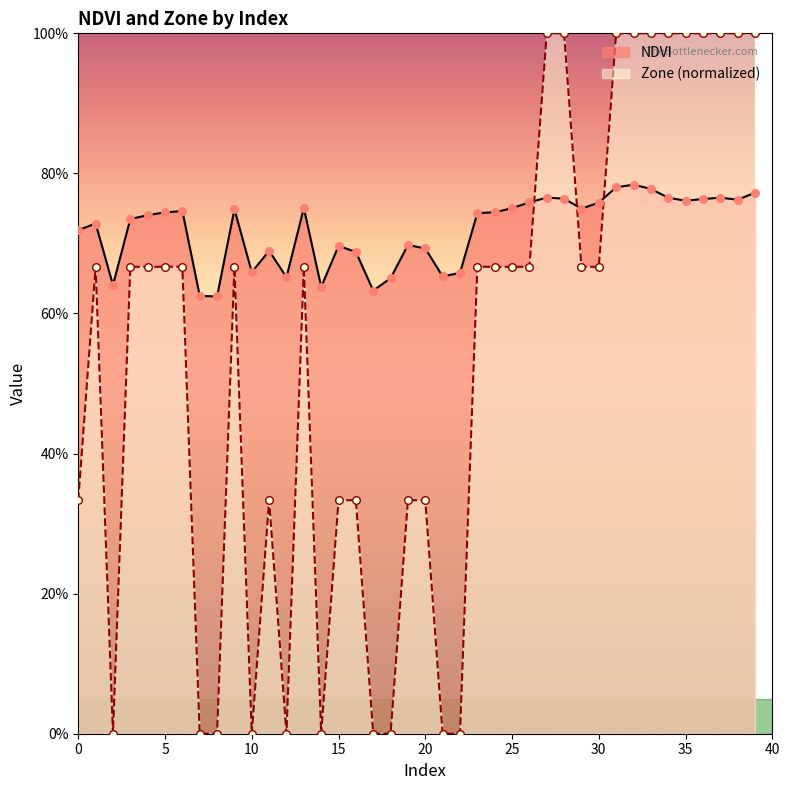

Which series has the largest total across all categories?

NDVI